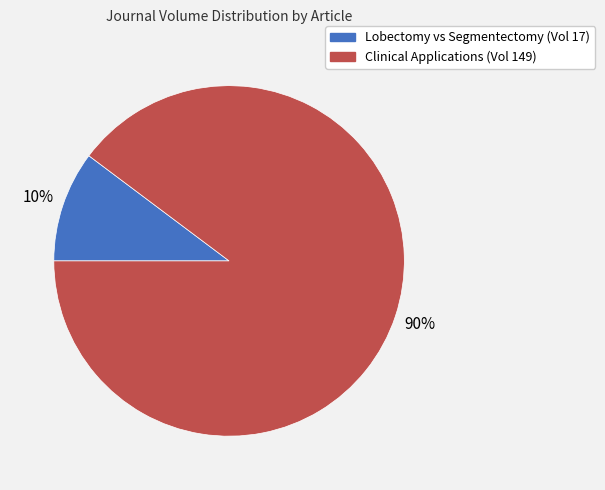

Is there a majority slice in this chart?

Yes